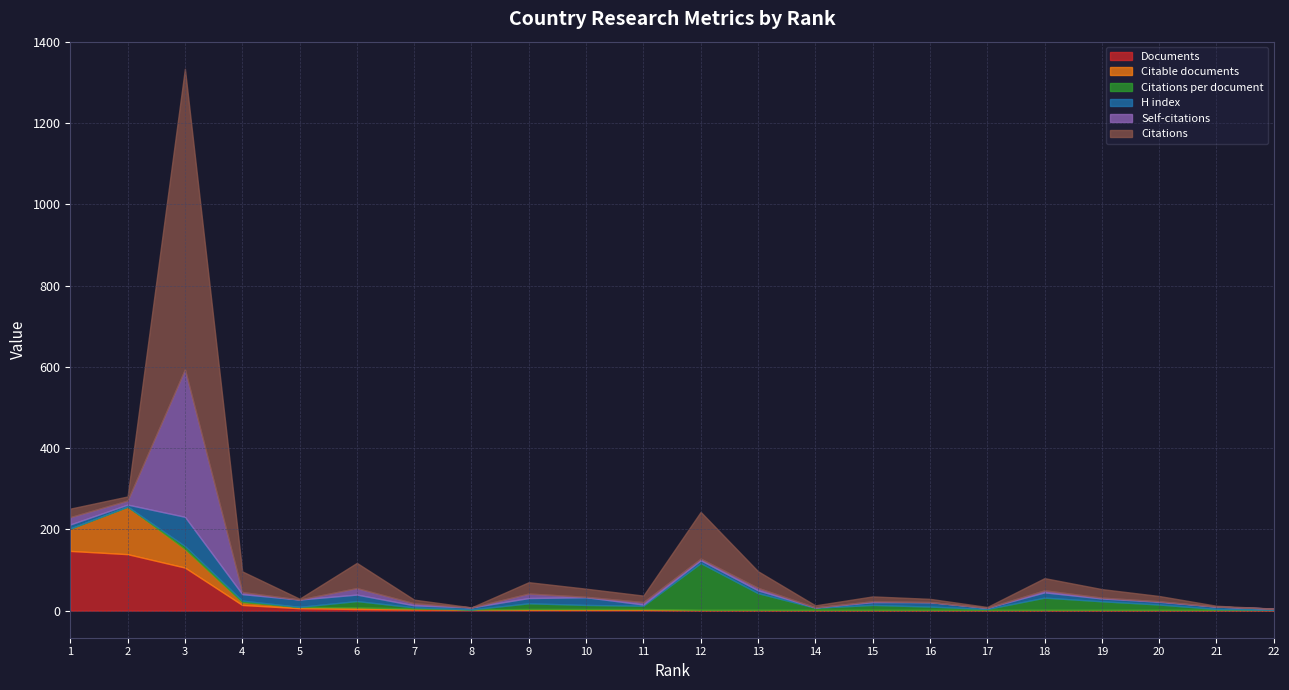

Which category has the lowest value across all series?

8